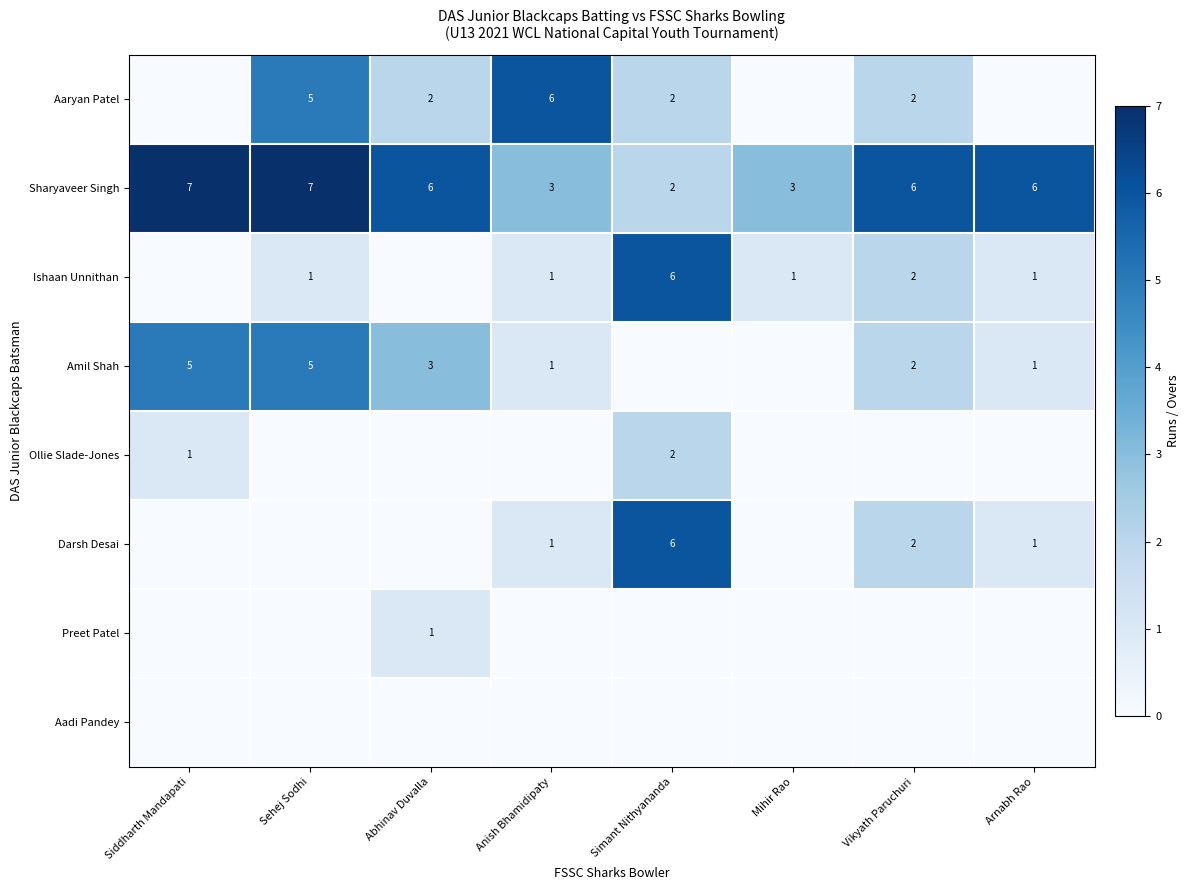

True or false: Aaryan Patel has a value of 3 at Simant Nithyananda.

False